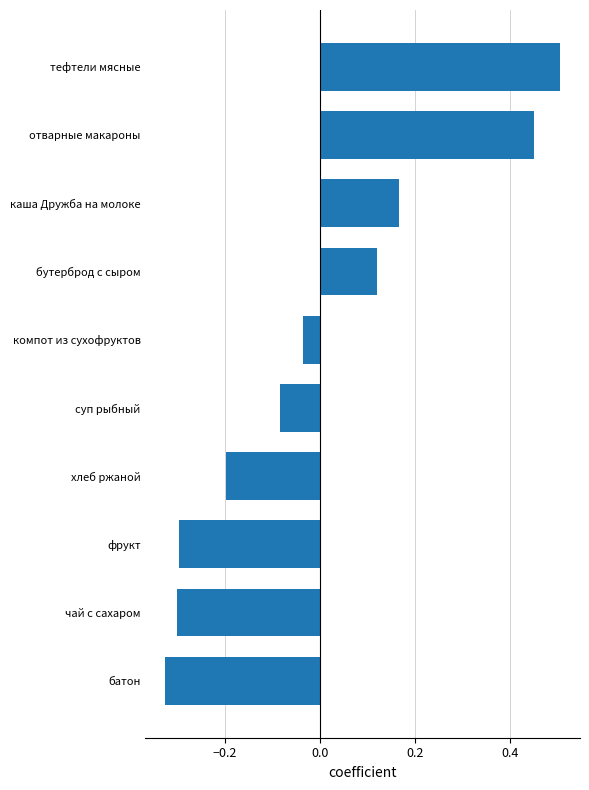

The value at чай с сахаром is -0.3. True or false?

True